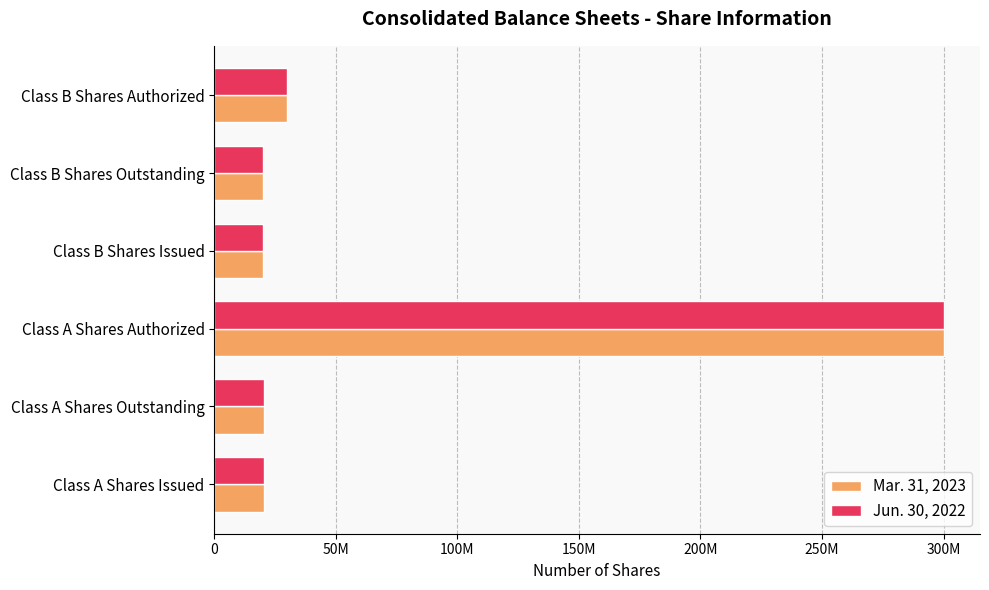

Rank the series by their maximum value, from highest to lowest.

Mar. 31, 2023, Jun. 30, 2022